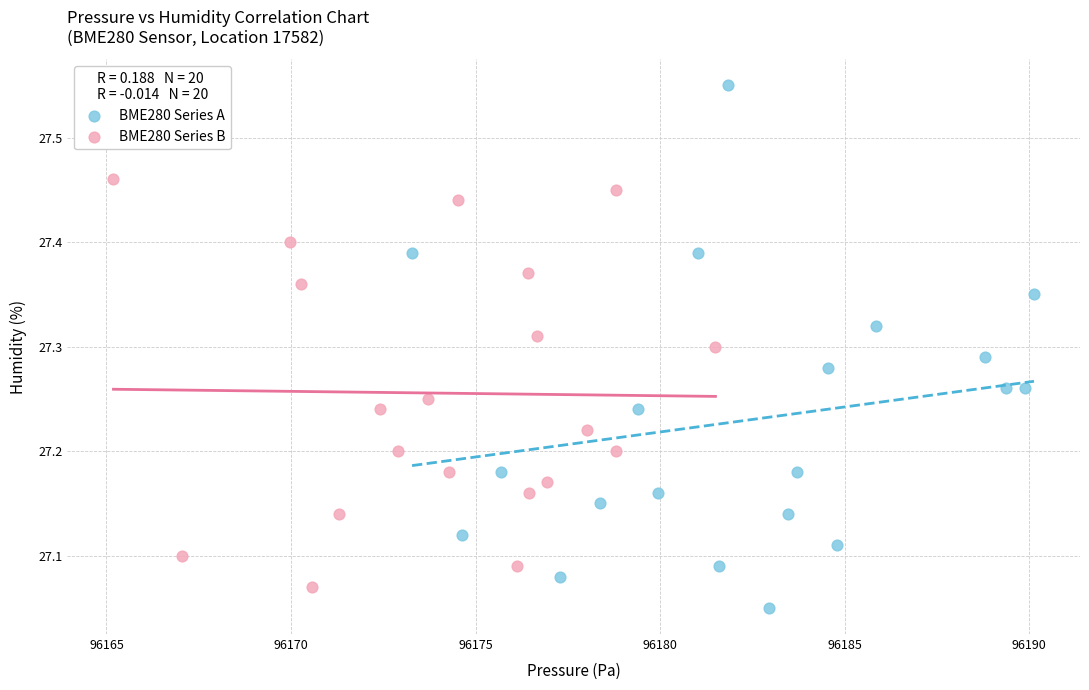

Which series contains the highest Y value?

BME280 Series A